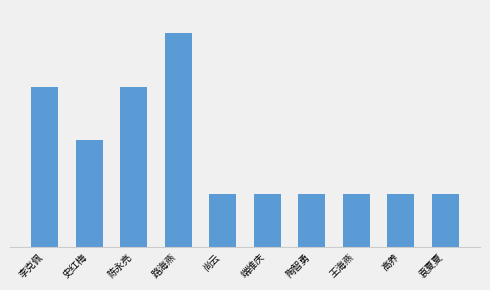

What is the difference between the maximum and second lowest values?

474